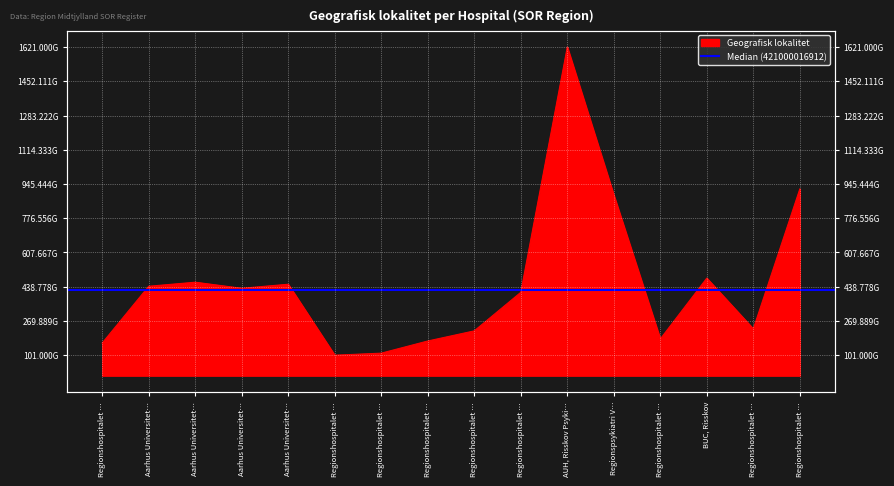

Rank the categories by value from highest to lowest.

AUH, Risskov Psyki…, Regionshospitalet …, Regionspsykiatri V…, BUC, Risskov, Aarhus Universitet…, Aarhus Universitet…, Aarhus Universitet…, Aarhus Universitet…, Regionshospitalet …, Regionshospitalet …, Regionshospitalet …, Regionshospitalet …, Regionshospitalet …, Regionshospitalet …, Regionshospitalet …, Regionshospitalet …